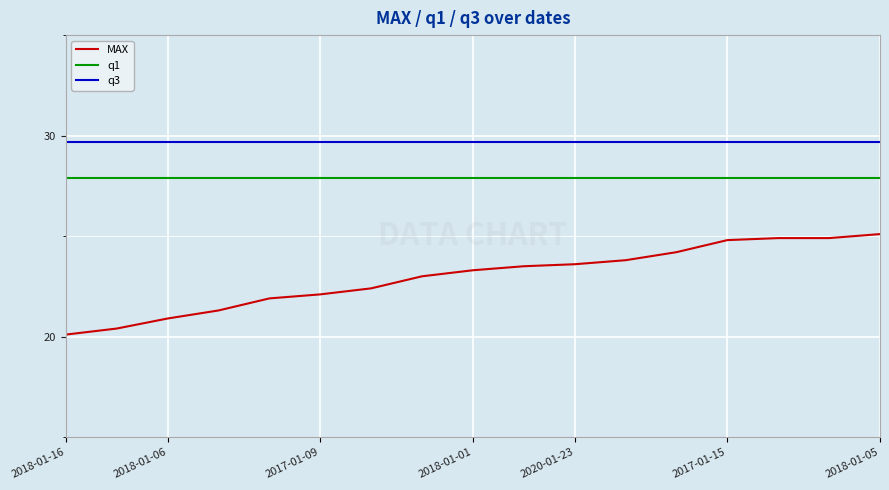

True or false: q3 and q1 intersect in this chart.

False